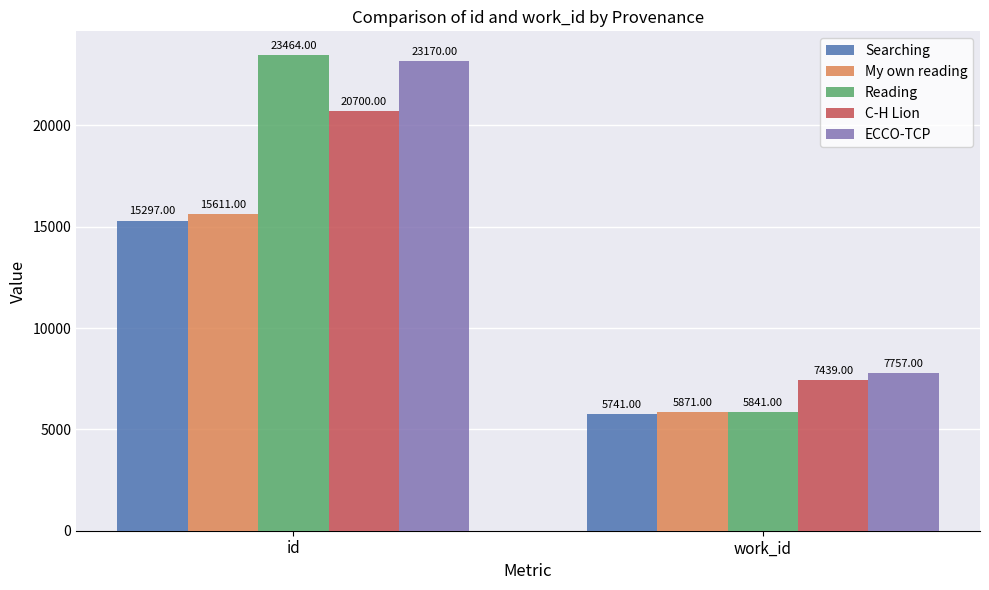

How many C-H Lion values are between 7439 and 20700?

2